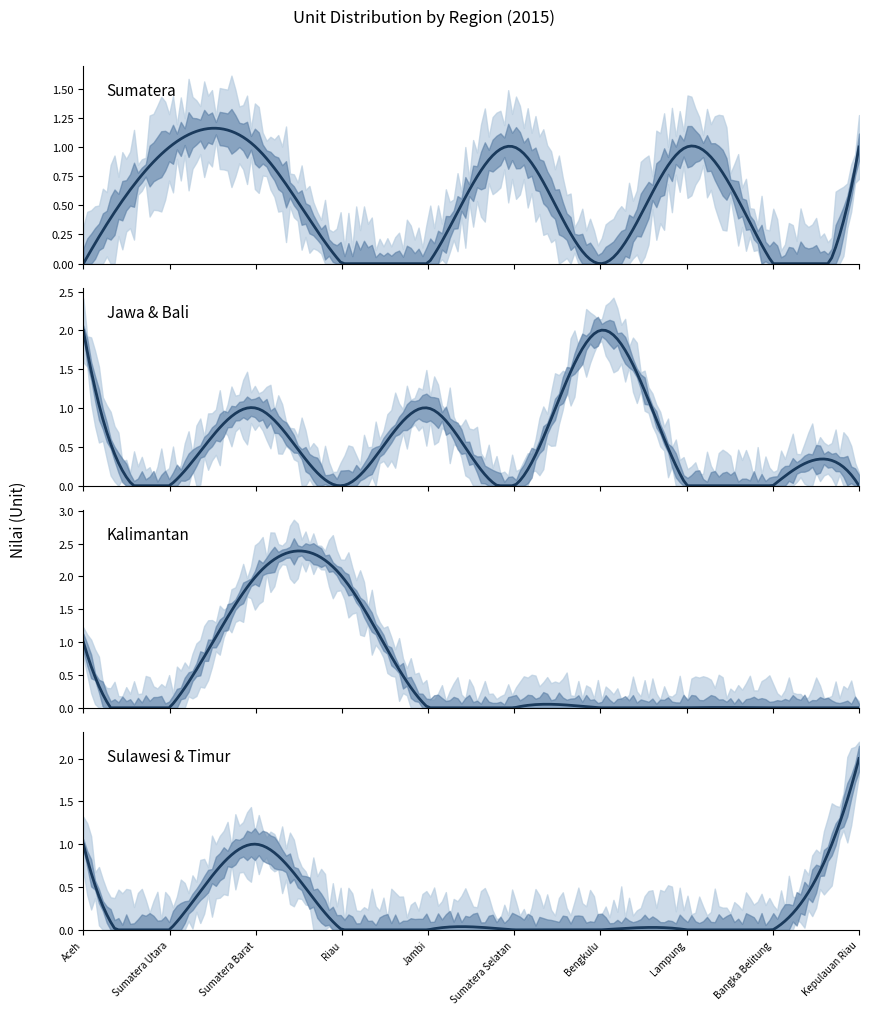

How many lines are shown in the chart?

4